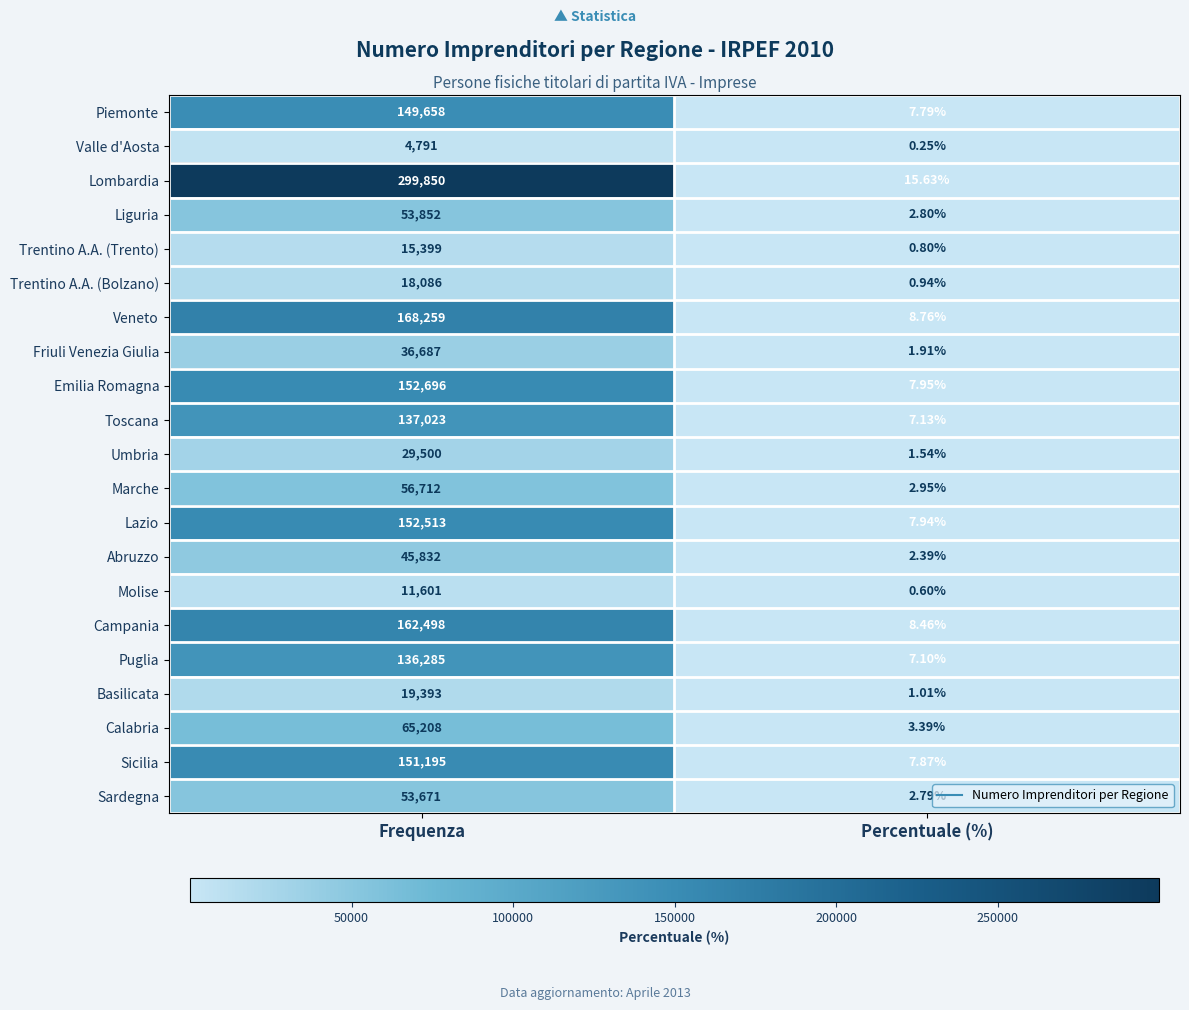

Where is Trentino A.A. (Trento) nearest to the value 7699?

Percentuale (%)